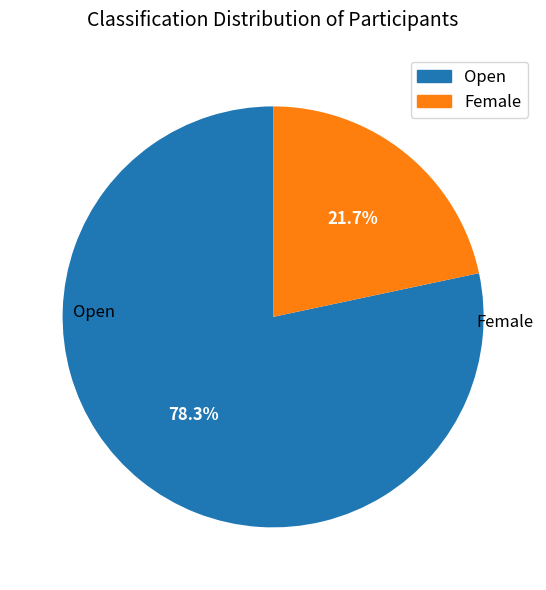

To the nearest percent, what is the average slice percentage?

50%